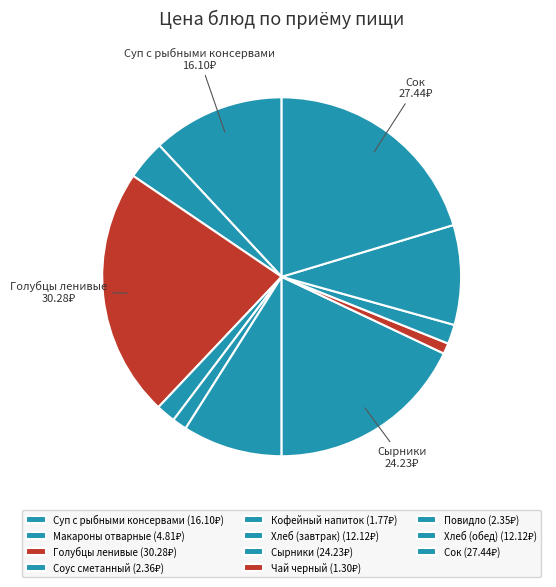

Do Хлеб (завтрак) and Макароны отварные together represent more than half of the pie?

No